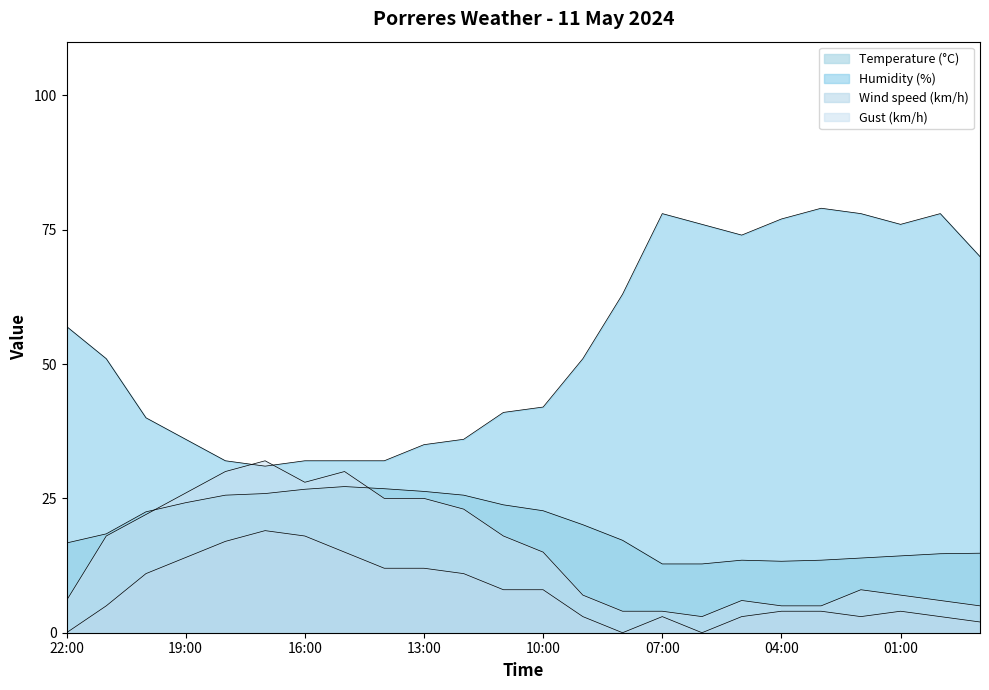

Reading left to right, list all the values displayed in this chart.

Temperature (°C): 22:00=16.7	21:00=18.4	20:00=22.5	19:00=24.2	18:00=25.6	17:00=25.9	16:00=26.7	15:00=27.2	14:00=26.8	13:00=26.3	12:00=25.6	11:00=23.8	10:00=22.7	09:00=20.1	08:00=17.2	07:00=12.8	06:00=12.8	05:00=13.5	04:00=13.3	03:00=13.5	02:00=13.9	01:00=14.3	00:00=14.7	23:00=14.8
Humidity (%): 22:00=57.0	21:00=51.0	20:00=40.0	19:00=36.0	18:00=32.0	17:00=31.0	16:00=32.0	15:00=32.0	14:00=32.0	13:00=35.0	12:00=36.0	11:00=41.0	10:00=42.0	09:00=51.0	08:00=63.0	07:00=78.0	06:00=76.0	05:00=74.0	04:00=77.0	03:00=79.0	02:00=78.0	01:00=76.0	00:00=78.0	23:00=70.0
Wind speed (km/h): 22:00=0.0	21:00=5.0	20:00=11.0	19:00=14.0	18:00=17.0	17:00=19.0	16:00=18.0	15:00=15.0	14:00=12.0	13:00=12.0	12:00=11.0	11:00=8.0	10:00=8.0	09:00=3.0	08:00=0.0	07:00=3.0	06:00=0.0	05:00=3.0	04:00=4.0	03:00=4.0	02:00=3.0	01:00=4.0	00:00=3.0	23:00=2.0
Gust (km/h): 22:00=6.0	21:00=18.0	20:00=22.0	19:00=26.0	18:00=30.0	17:00=32.0	16:00=28.0	15:00=30.0	14:00=25.0	13:00=25.0	12:00=23.0	11:00=18.0	10:00=15.0	09:00=7.0	08:00=4.0	07:00=4.0	06:00=3.0	05:00=6.0	04:00=5.0	03:00=5.0	02:00=8.0	01:00=7.0	00:00=6.0	23:00=5.0